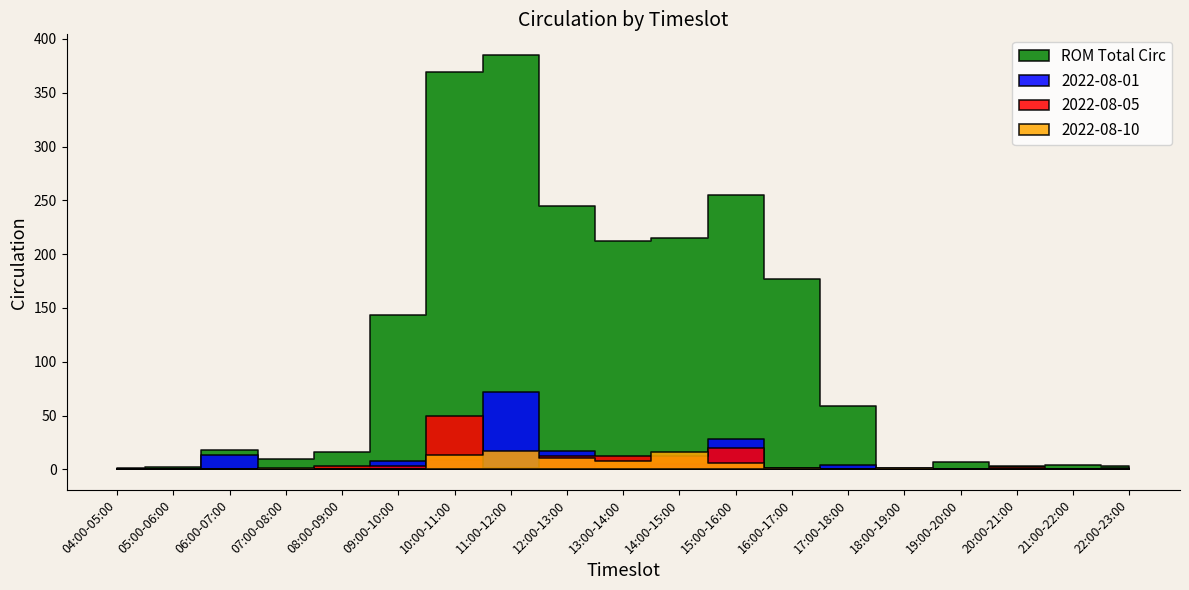

What is the label of the 12th point from the left?

15:00-16:00